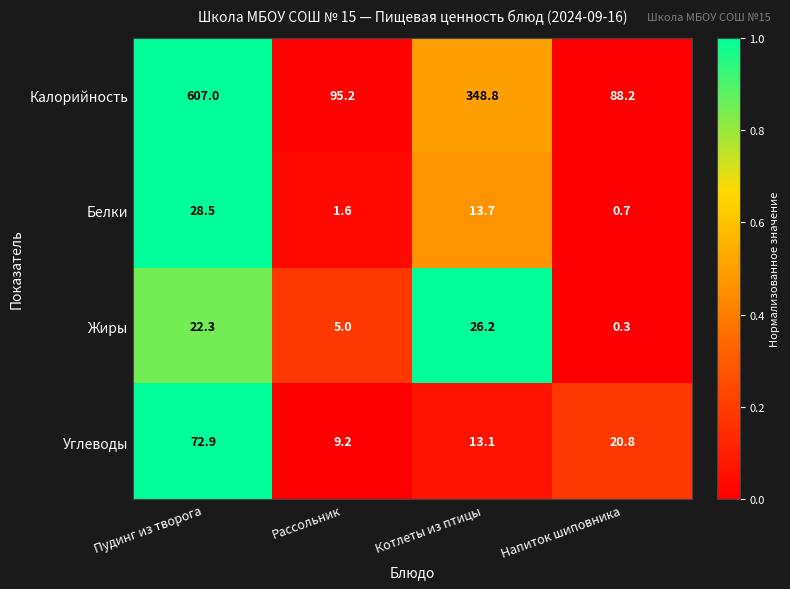

At which label is Белки closest to 14?

Котлеты из птицы